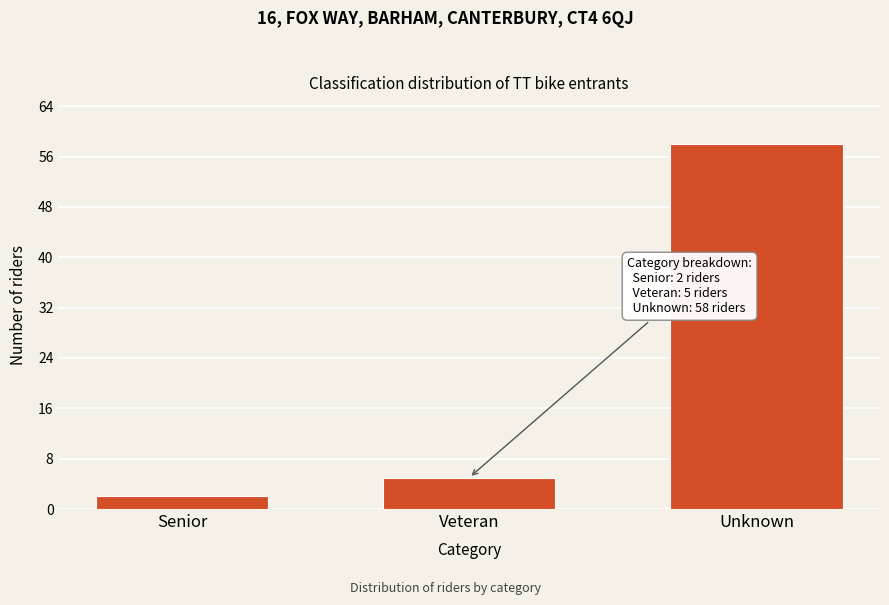

Reading right to left, extract all data points from this chart.

Unknown=58	Veteran=5	Senior=2